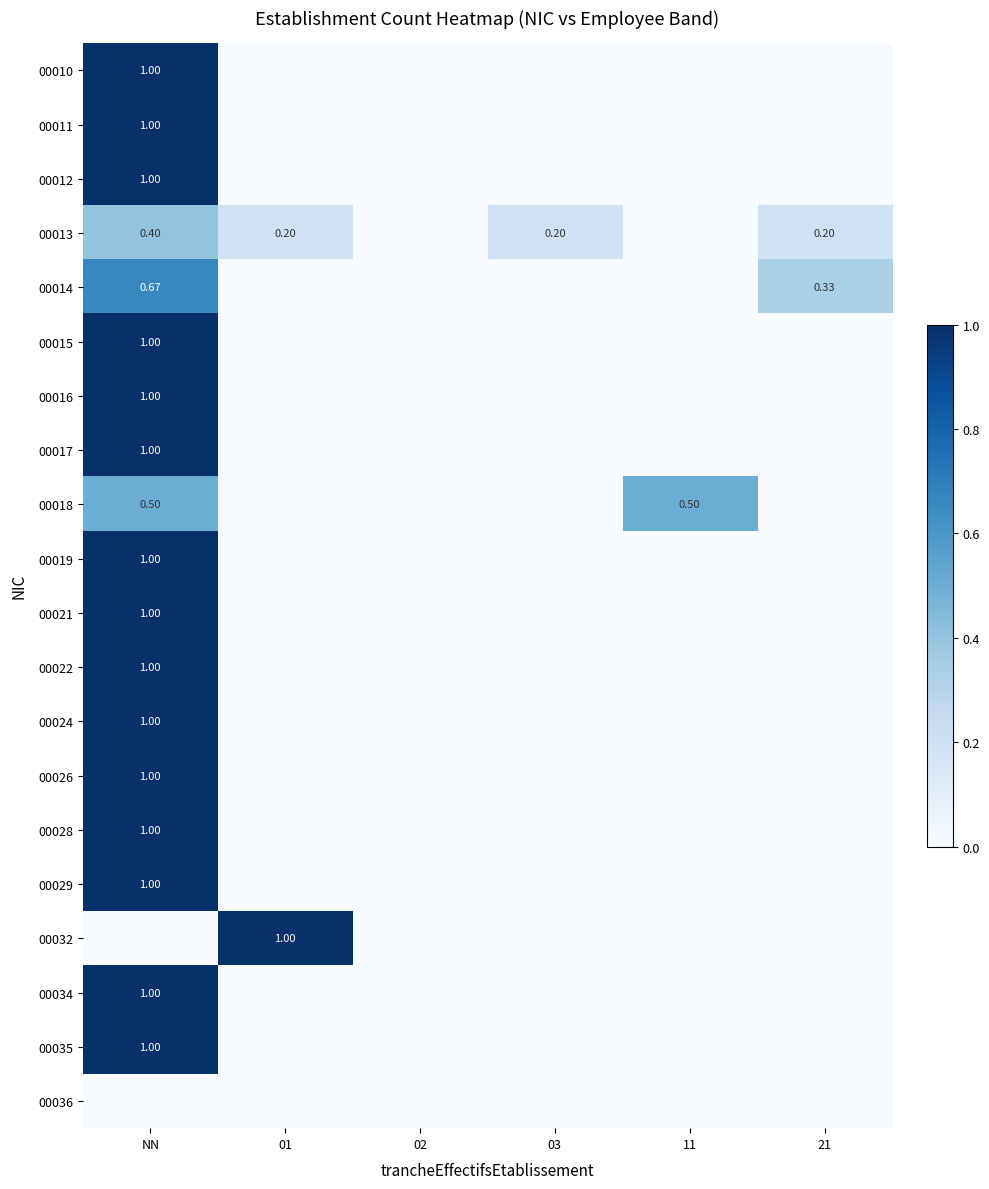

At NN, list the series in order from smallest to largest.

00032, 00036, 00013, 00018, 00014, 00010, 00011, 00012, 00015, 00016, 00017, 00019, 00021, 00022, 00024, 00026, 00028, 00029, 00034, 00035